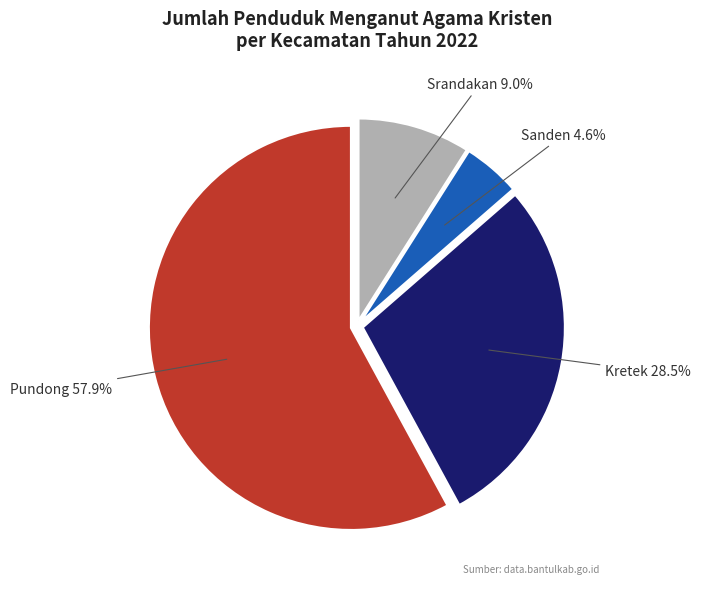

Between Sanden 4.6% and Pundong 57.9%, which is larger?

Pundong 57.9%